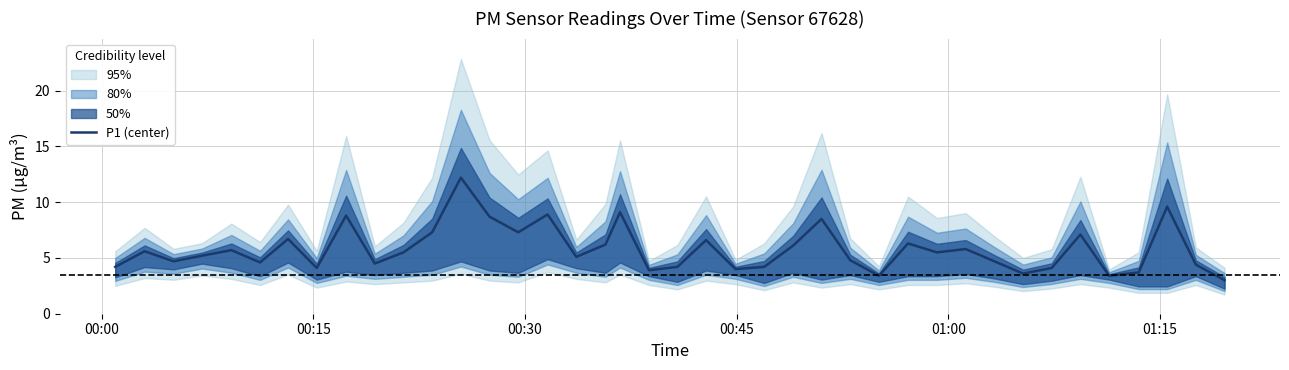

True or false: the data has more than 2 interior local peaks.

True